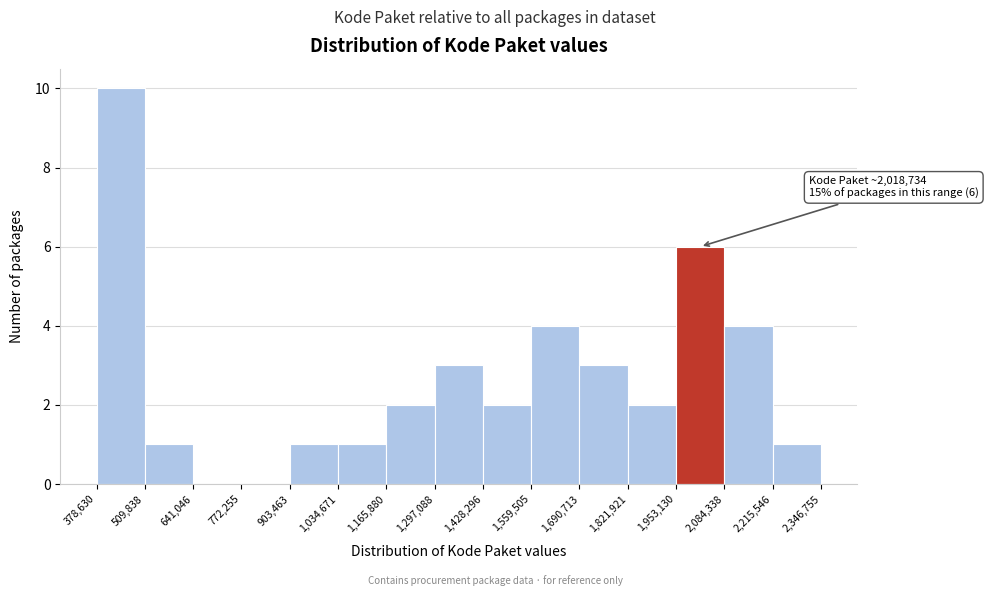

Which range on the x-axis has the tallest bar?

378,630 to 509,838